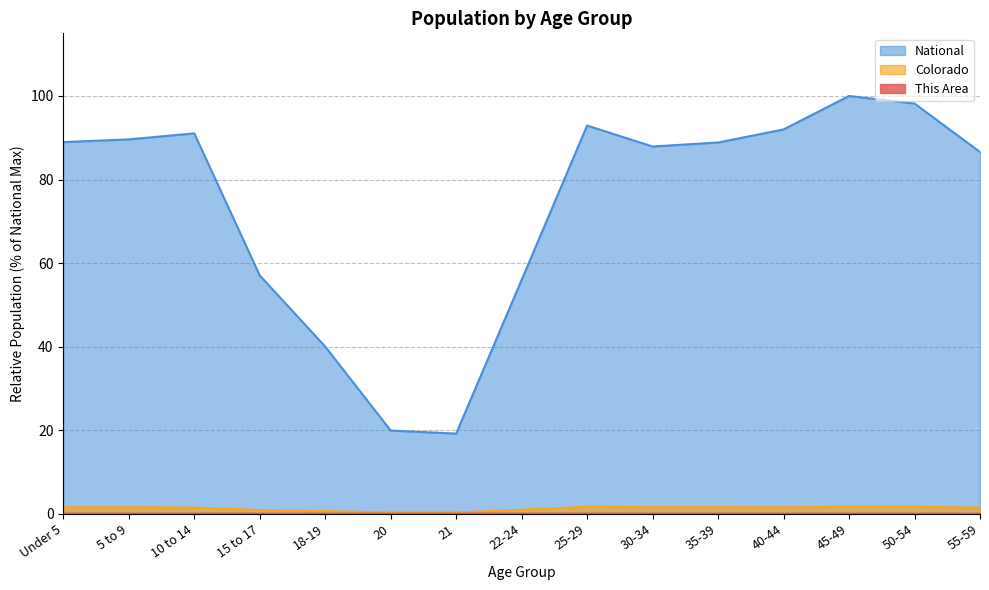

Which label corresponds to the largest value in the chart?

45-49